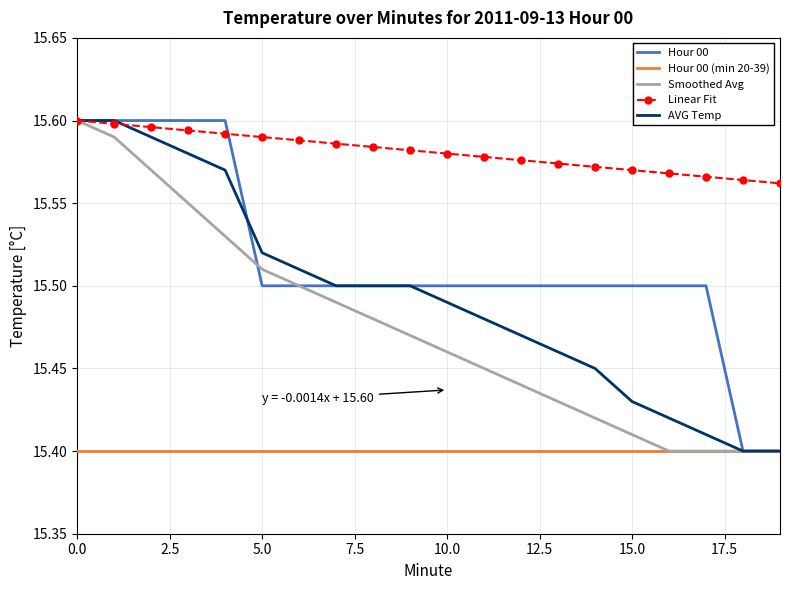

What are all the series names shown in the legend?

Hour 00, Hour 00 (min 20-39), Smoothed Avg, Linear Fit, AVG Temp